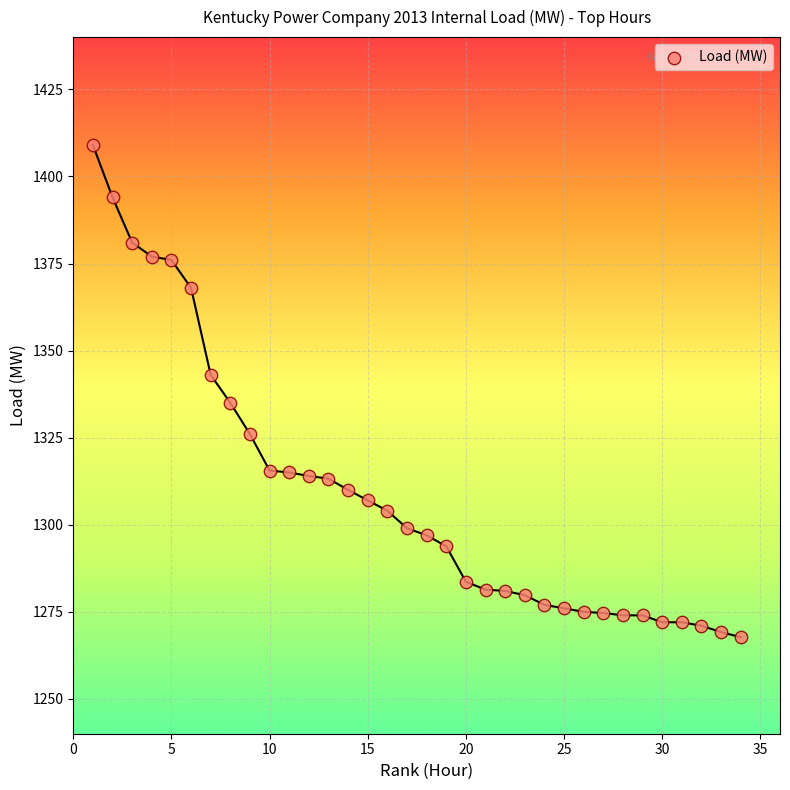

What is the range of Y values (max minus min)?

141.3